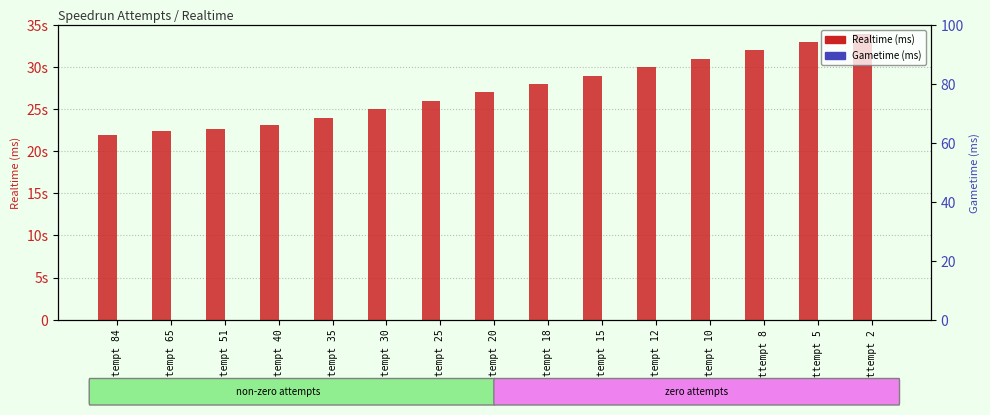

Which series has the largest total across all categories?

Realtime (ms)